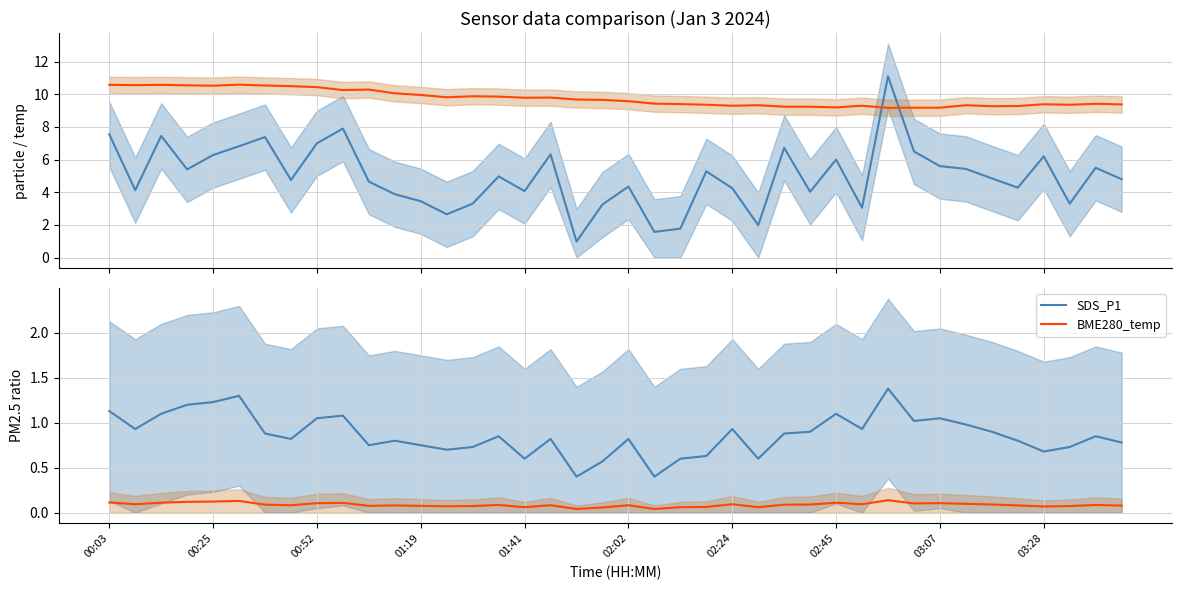

Between 16 and 31, which series saw the biggest shift?

SDS_P1